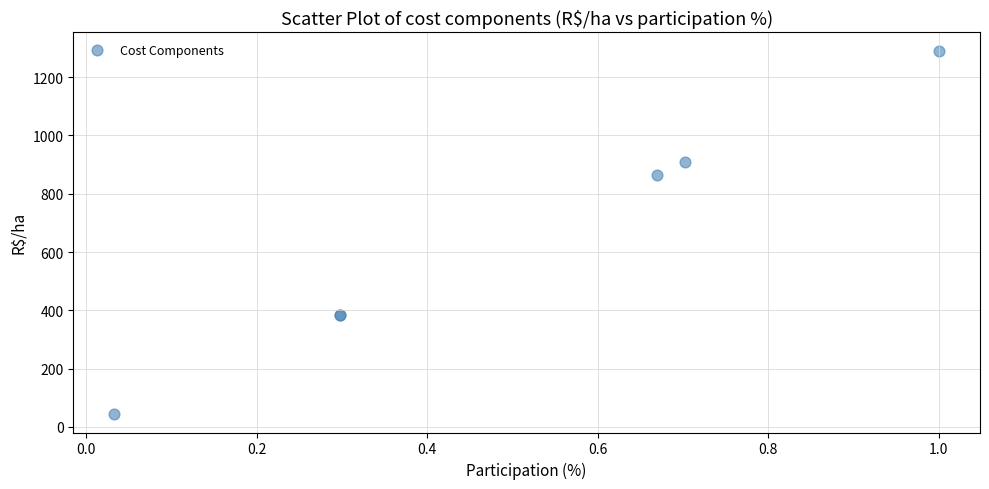

What Y value in the scatter plot is closest to 667?

864.0